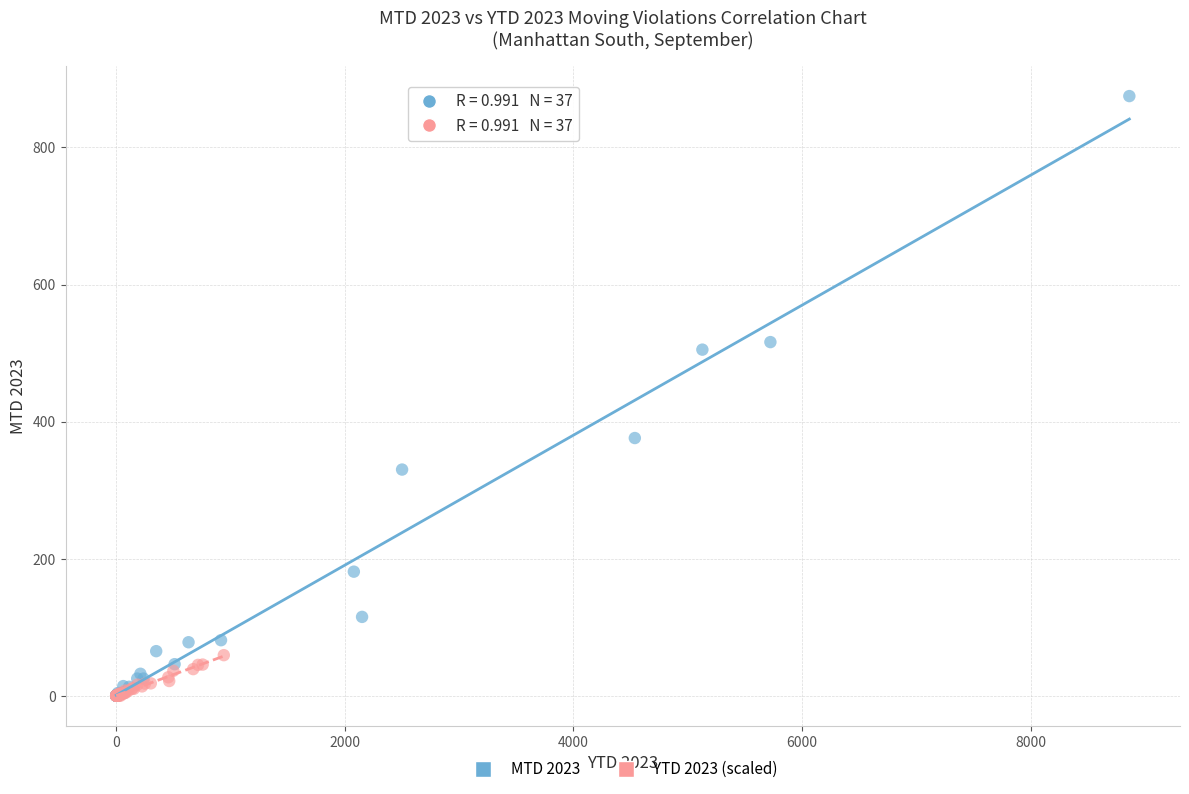

Which series contains the highest Y value?

MTD 2023